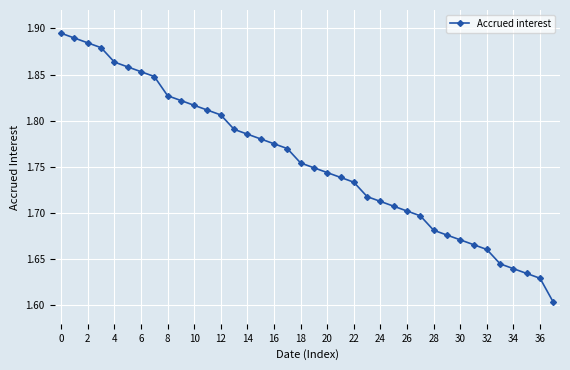

What is the sum of all values?

66.7